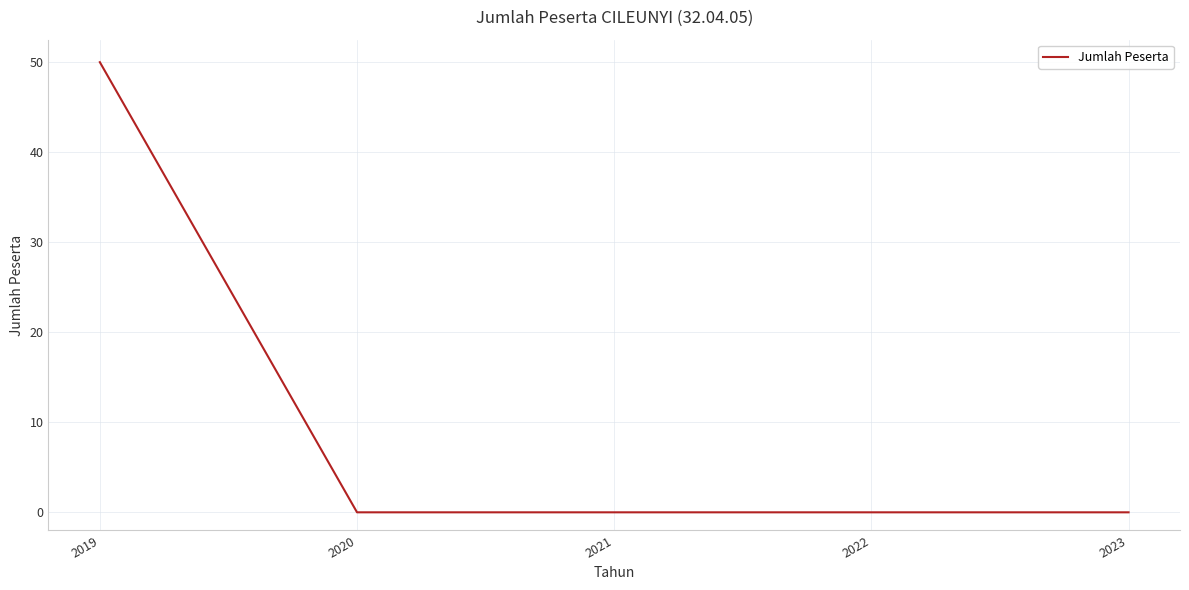

Reading right to left, what are all the values shown in this chart?

2023=0	2022=0	2021=0	2020=0	2019=50